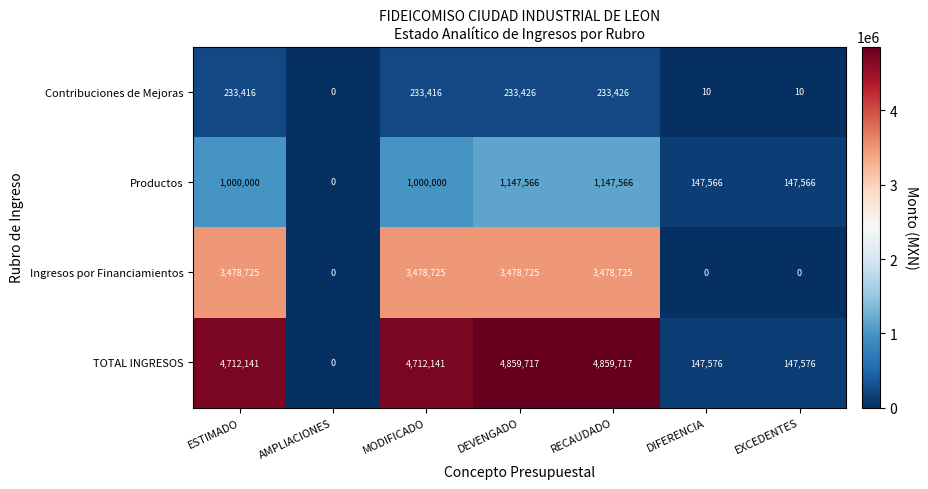

Which series has the largest total across all categories?

TOTAL INGRESOS